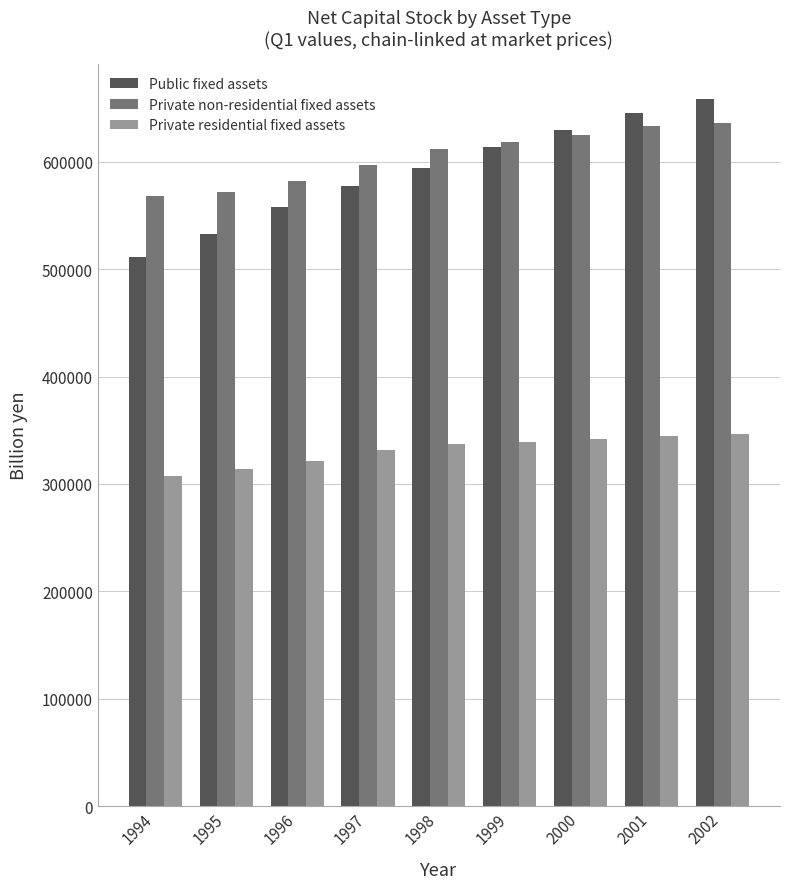

What value does the Private non-residential fixed assets series have at 1999?

618409.9